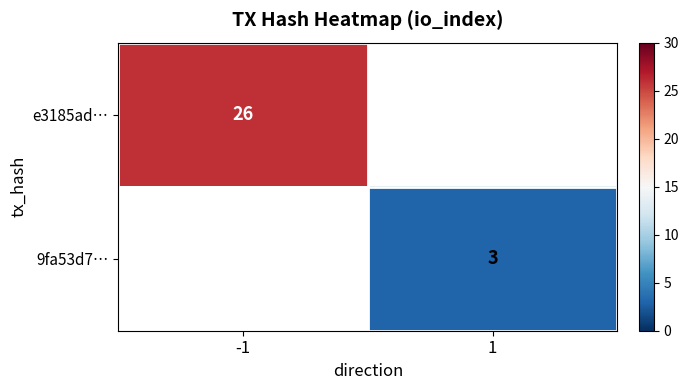

The 9fa53d7… series shows 0.9 at 1. True or false?

False